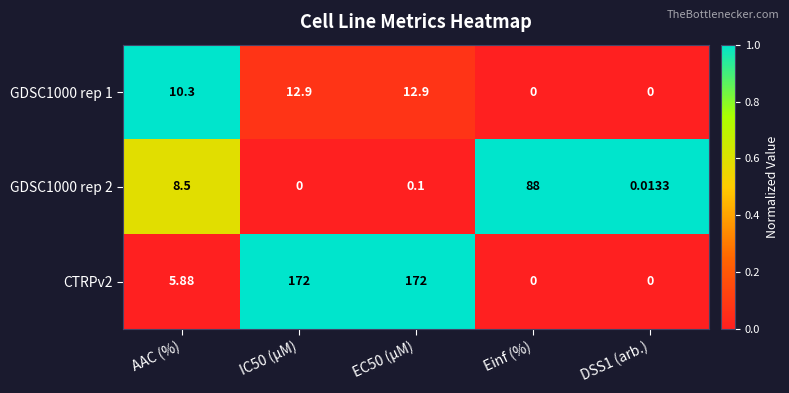

Where does the GDSC1000 rep 1 series first go above 10?

AAC (%)